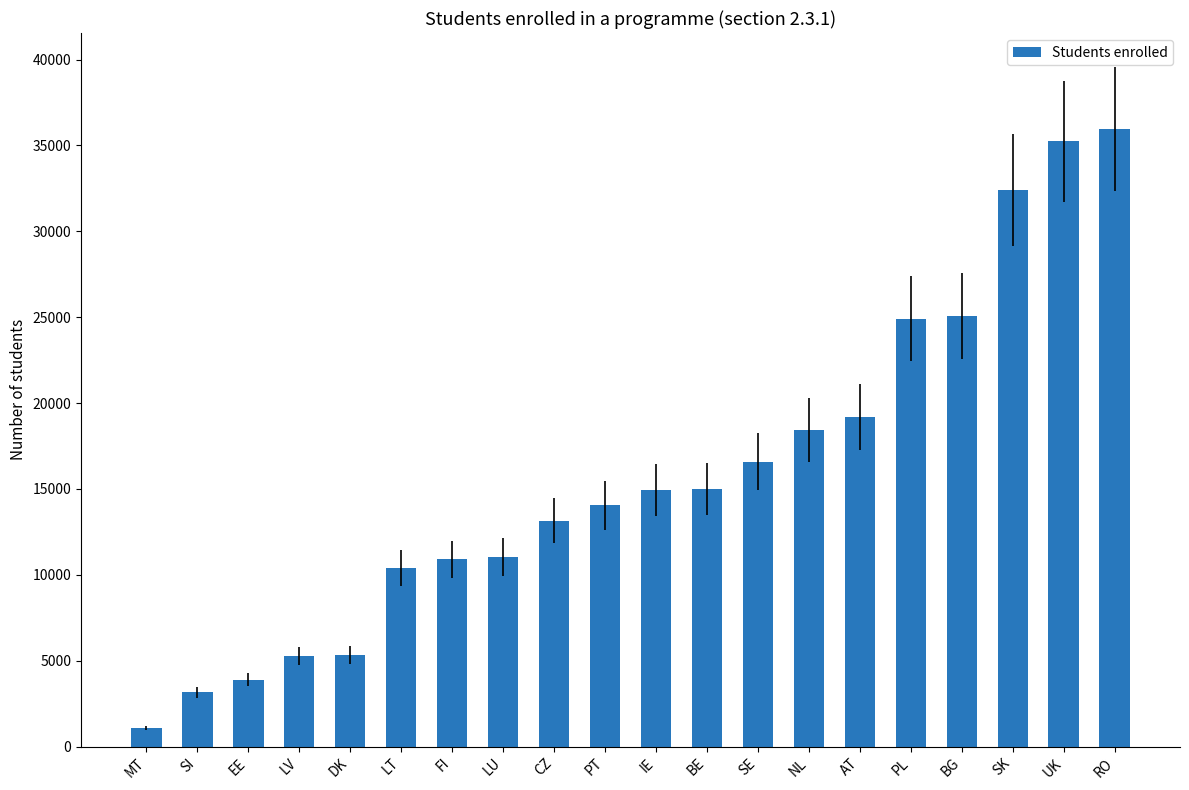

What is the label of the 16th bar from the left?

PL